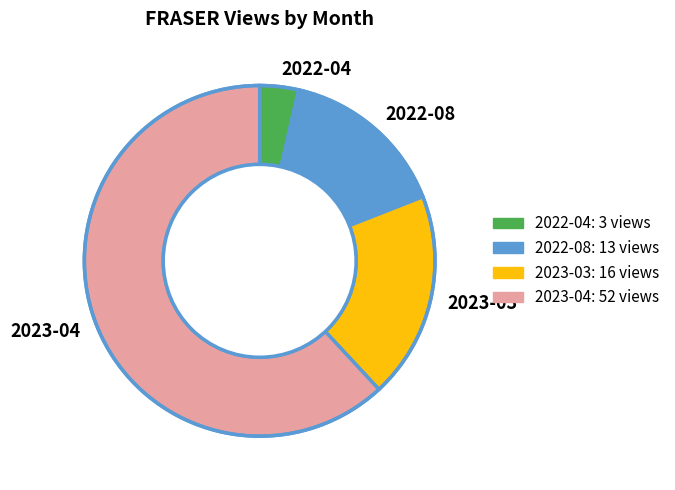

Is it true that 2023-04 is 67% of the pie?

False